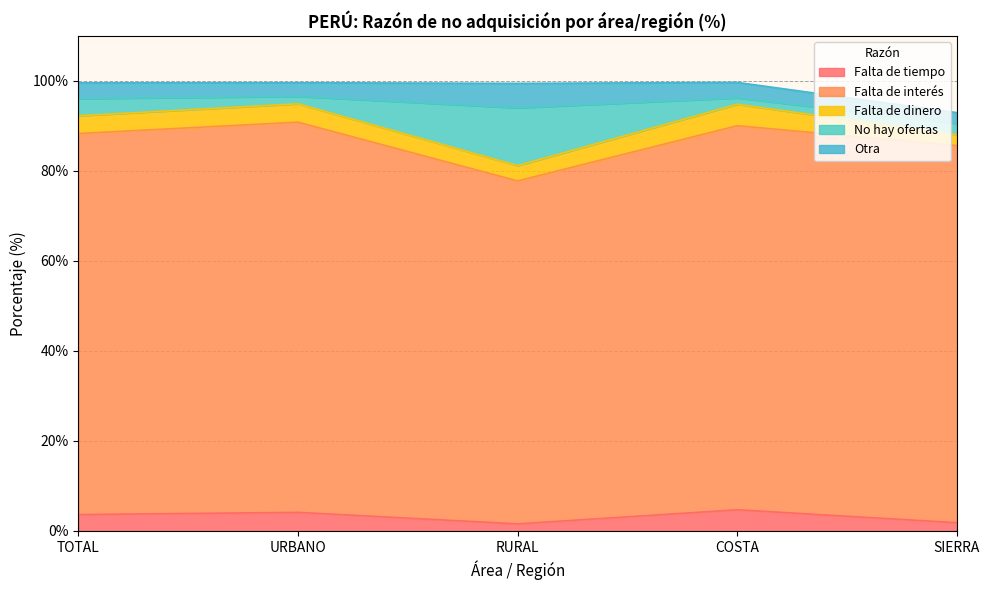

Reading right to left, extract all data points from this chart.

Falta de tiempo: 1.8	4.7	1.6	4.1	3.6
Falta de interés: 83.8	85.4	76.2	86.7	84.7
Falta de dinero: 2.4	4.8	3.4	4.1	3.9
No hay ofertas: 2.4	1.4	12.9	1.7	3.8
Otra: 2.4	3.5	5.4	3.0	3.5